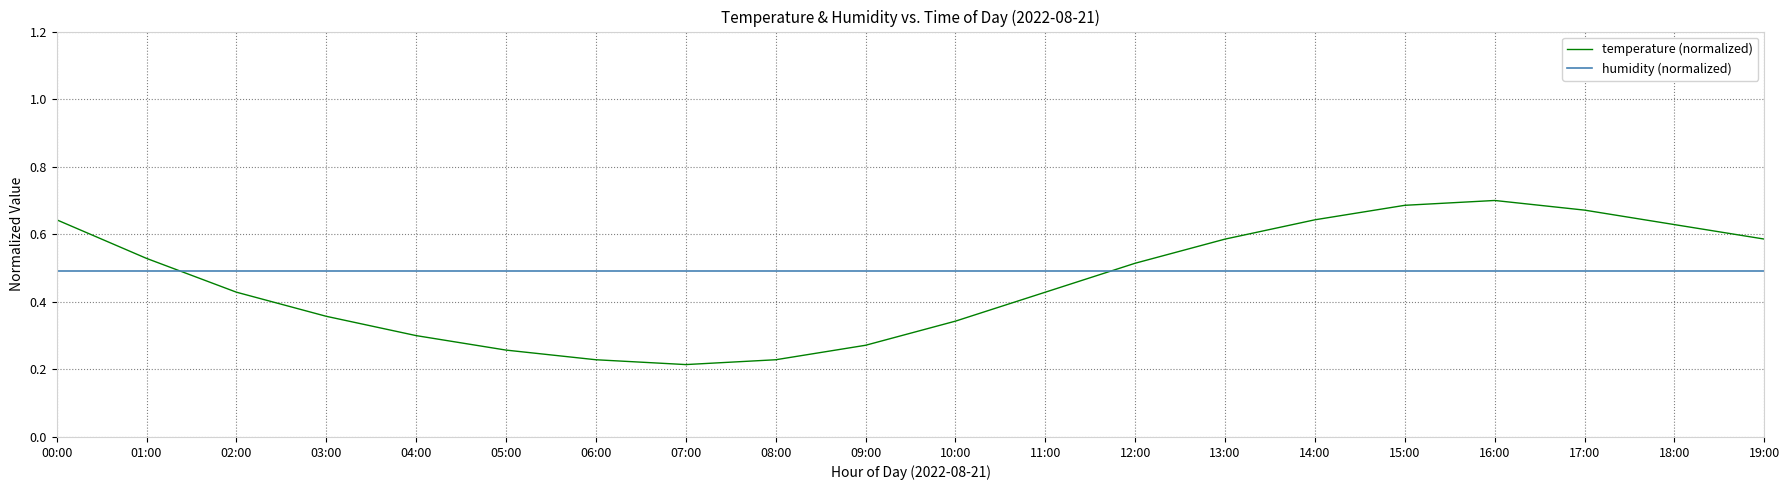

Does the chart have visible grid lines?

Yes